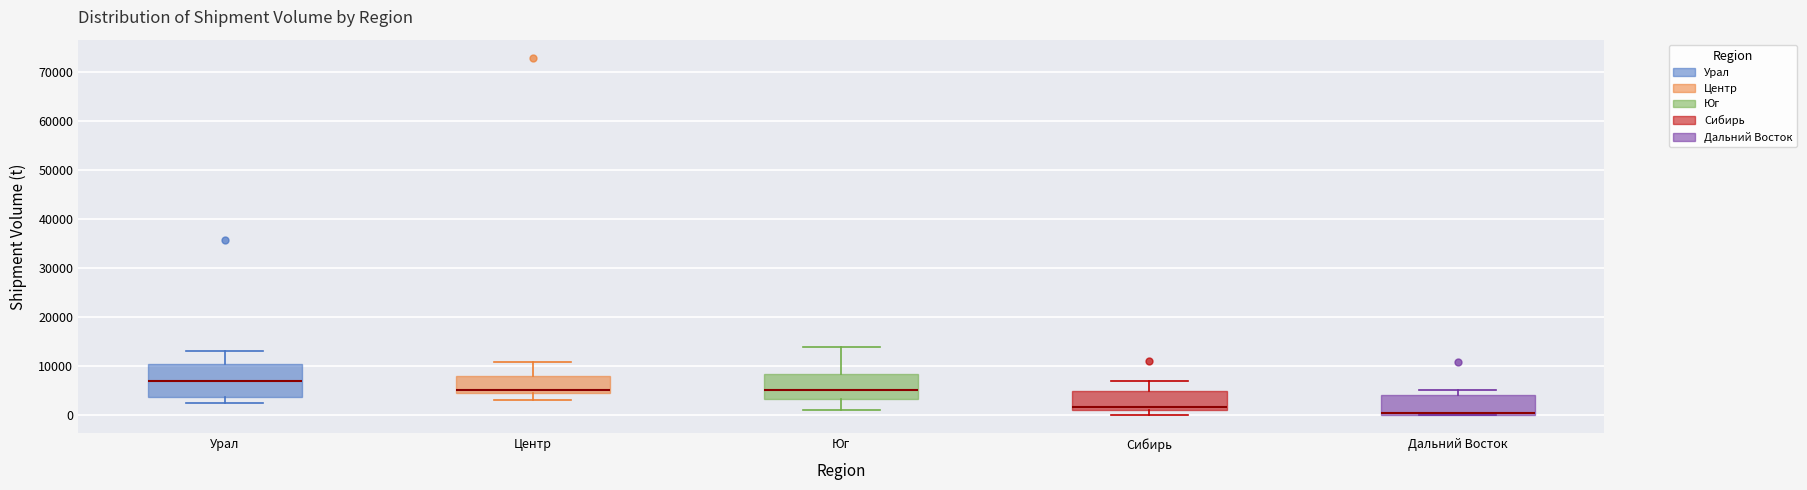

Reading left to right, transcribe this box plot: for each box, give where its median line is, the range the box spans, and where its two whiskers end, as read against the y-axis. The values are not printed on the chart, so give them approximately, as read against the axis.

Урал: median 7000, box 4000 to 11000, whiskers 3000 to 13000
Центр: median 5000 (just above the box's lower edge), box 5000 to 8000, whiskers 3000 to 11000
Юг: median 5000, box 3000 to 8000, whiskers 1000 to 14000
Сибирь: median 2000, box 1000 to 5000, whiskers 0 to 7000
Дальний Восток: median 0 (just above the box's lower edge), box 0 to 4000, whiskers 0 to 5000